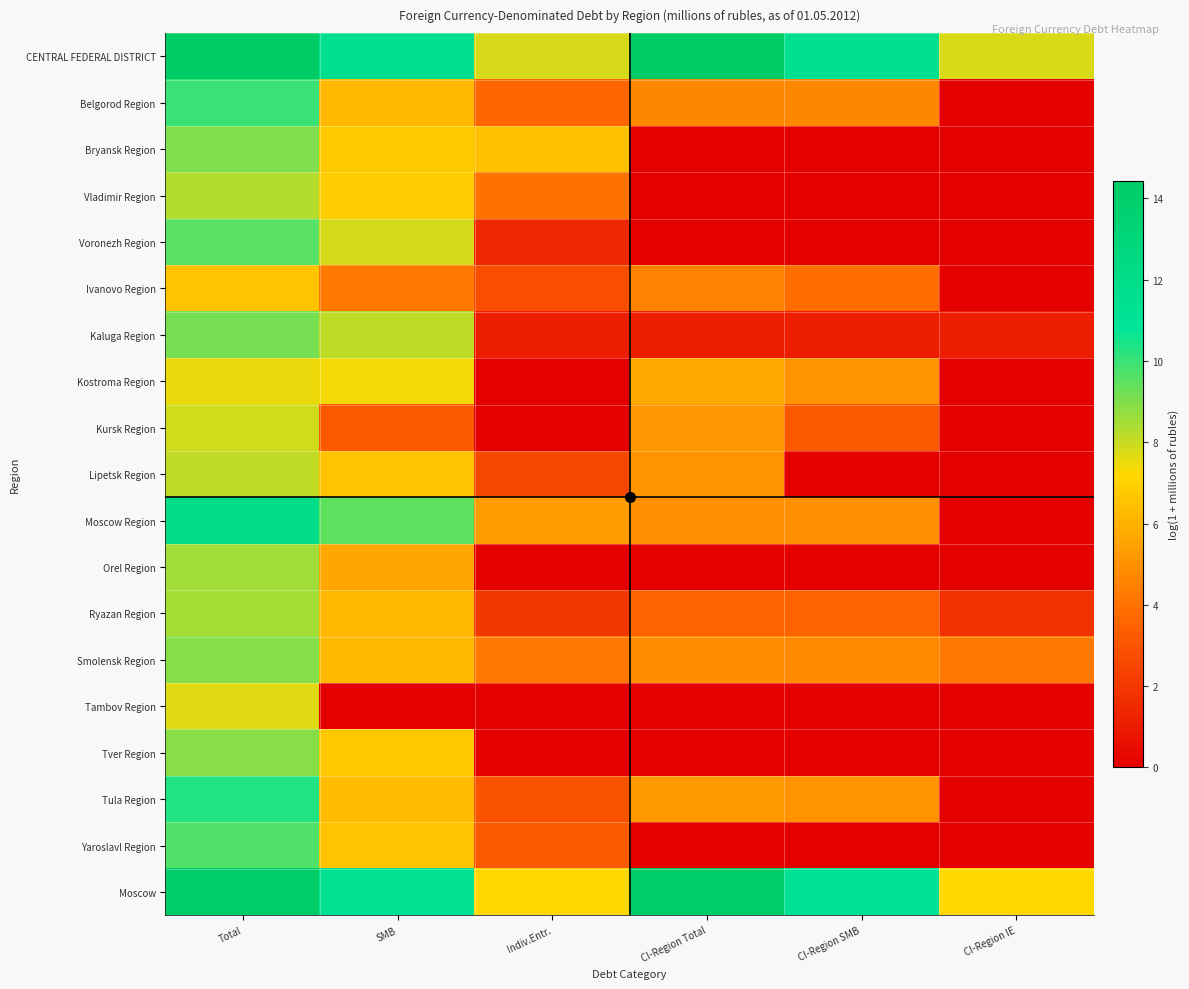

Count the number of categories in the chart.

6